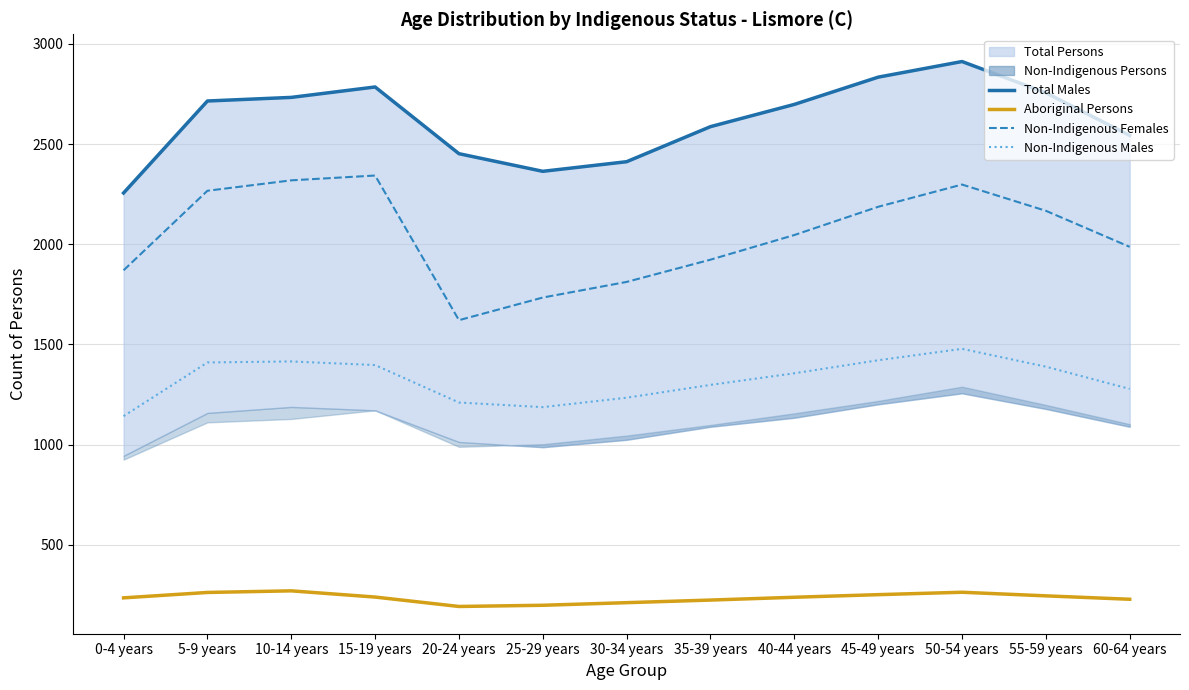

Where is Non-Indigenous Males nearest to the value 1310?

35-39 years